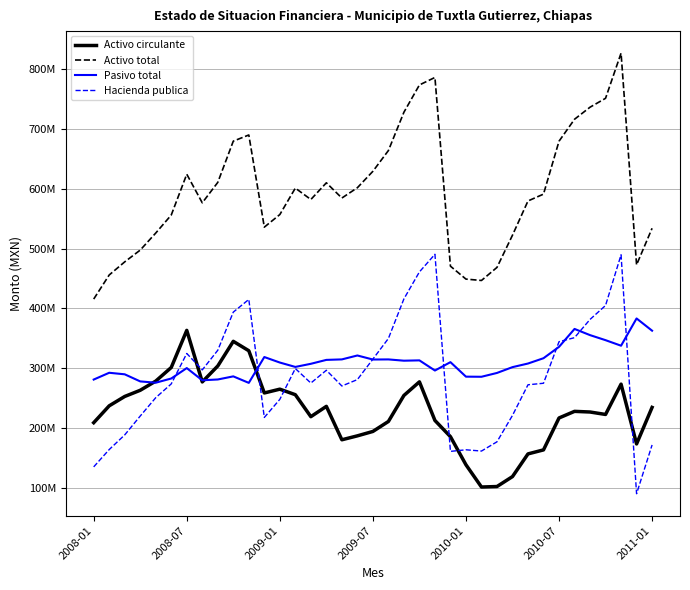

Rank the series by their maximum value, from highest to lowest.

Activo total, Hacienda publica, Pasivo total, Activo circulante